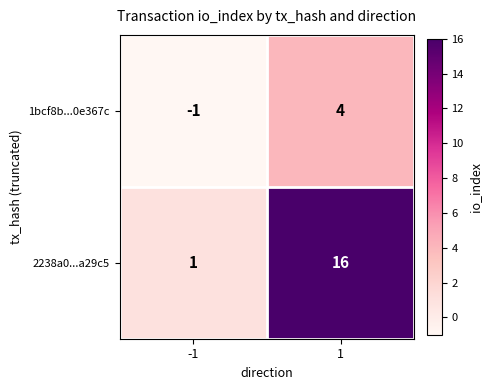

What is the minimum value shown in the chart?

-1